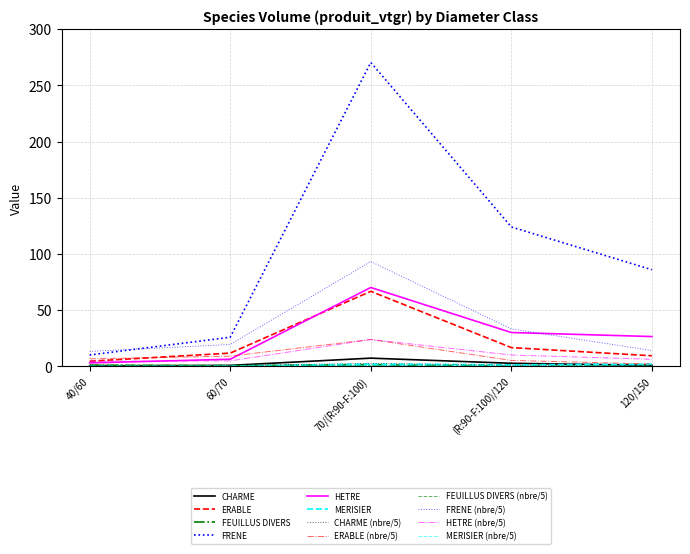

Is this an area chart (filled region under the line)?

No